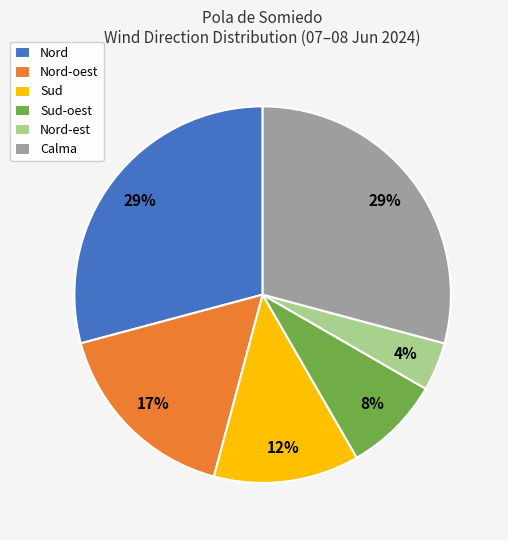

True or false: Nord accounts for 29% of the total.

True